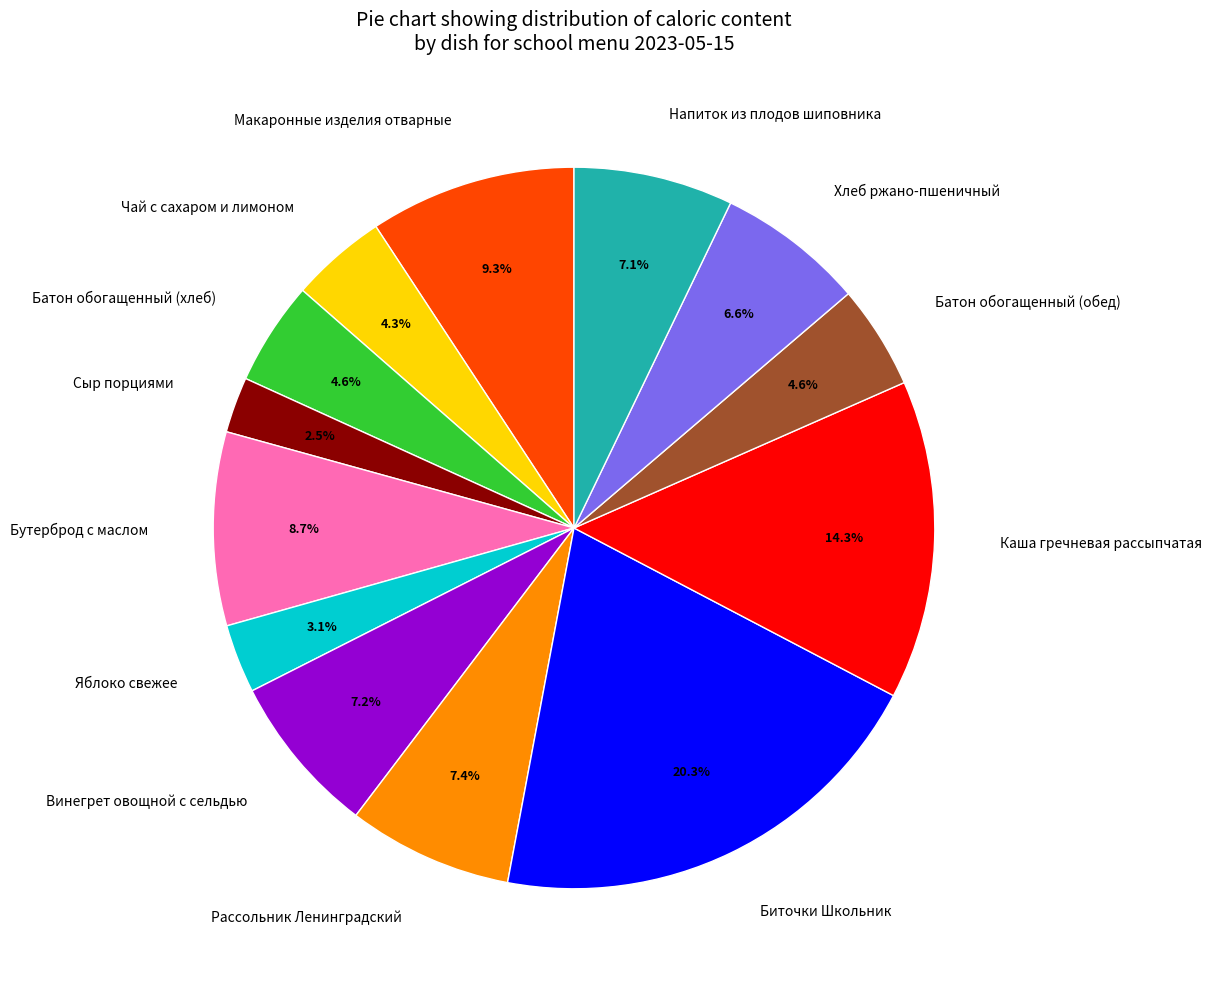

Which slice is the largest?

Биточки Школьник